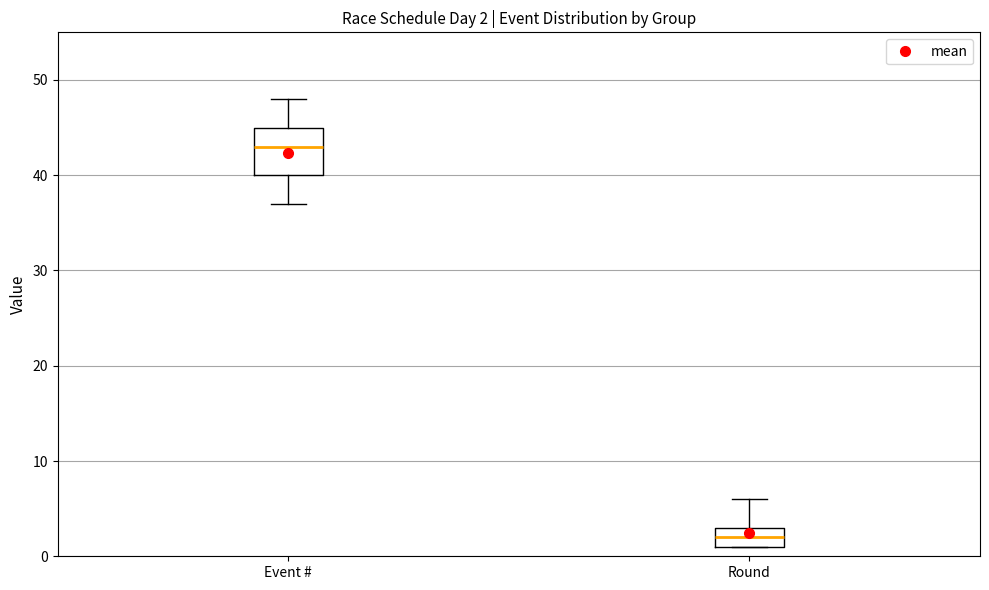

Which box is the tallest, from its lower edge to its upper edge?

Event #